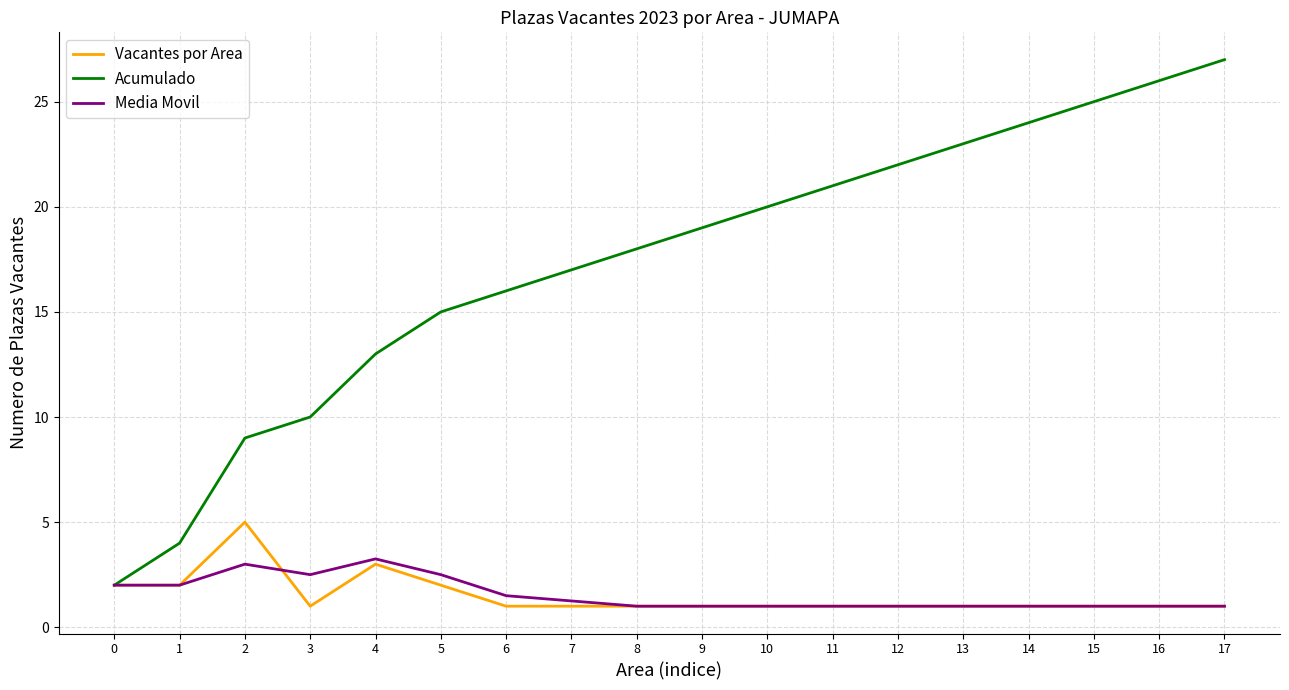

What is the spread (max minus min) of values at 7?

16.0